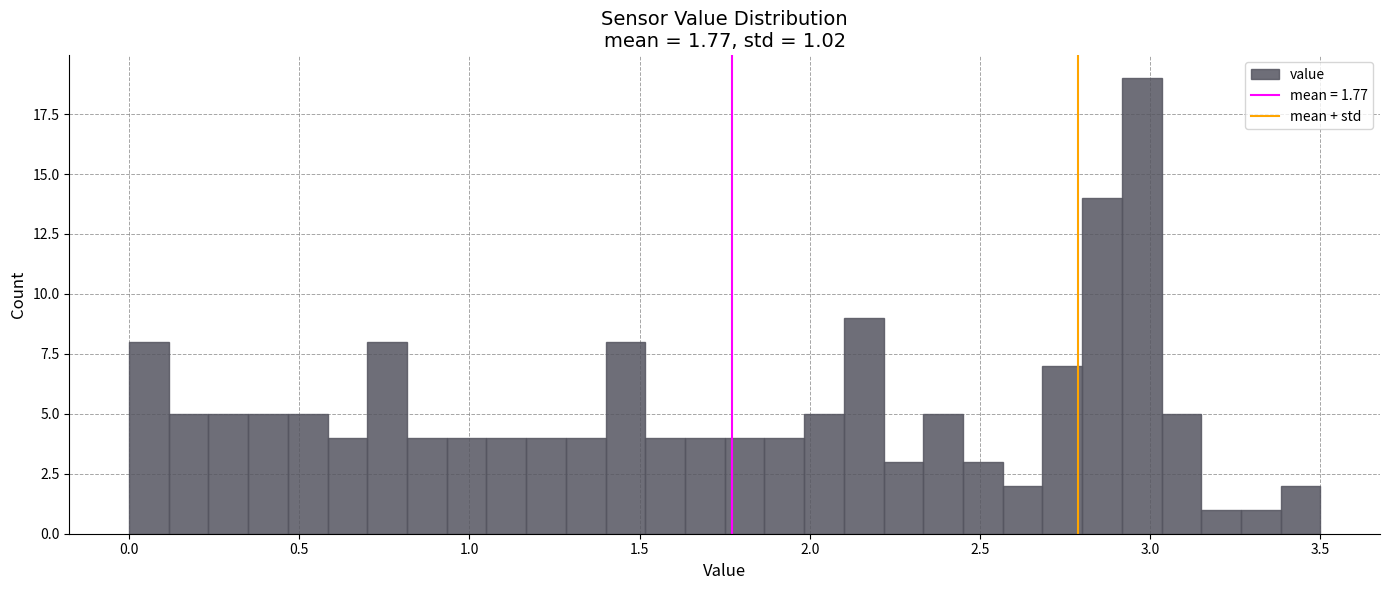

Around what value on the x-axis is the tallest bar? Give the approximate position of its centre, as read against the axis.

3.00